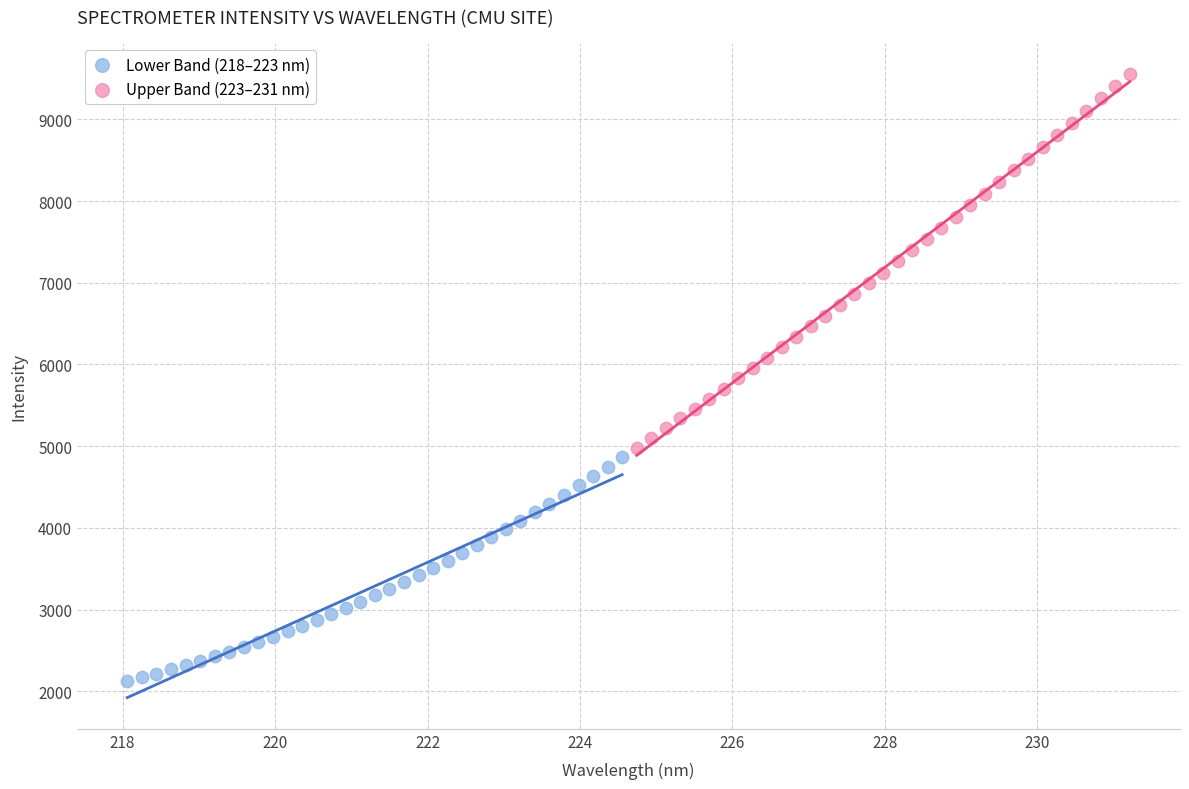

Which series has the widest spread of Y values?

Upper Band (223–231 nm)